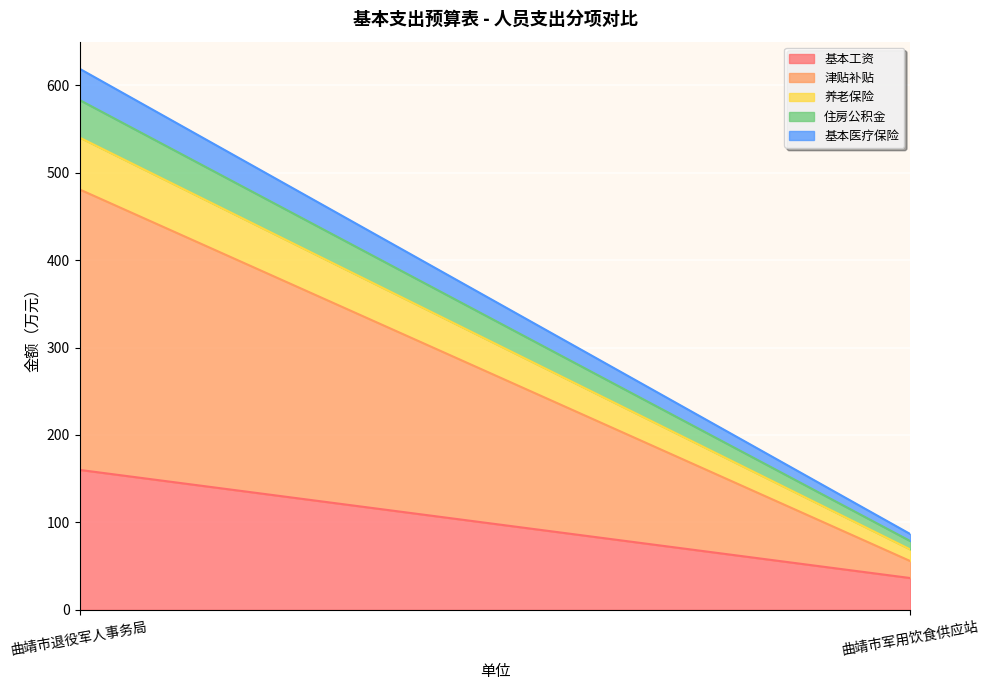

Between 曲靖市退役军人事务局 and 曲靖市军用饮食供应站, which series saw the biggest shift?

津贴补贴